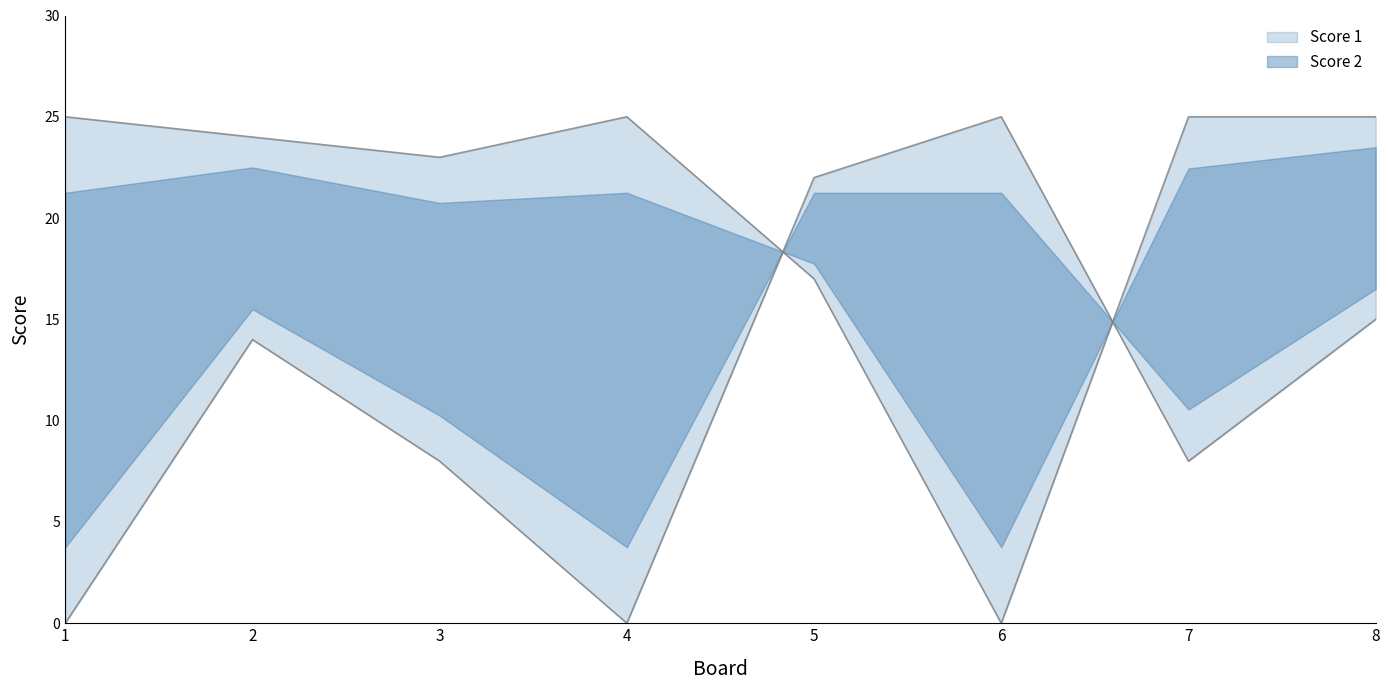

Reading left to right, extract all data points from this chart.

Score 1: 25	24	23	25	17	0	25	25
Score 2: 0	14	8	0	22	25	8	15